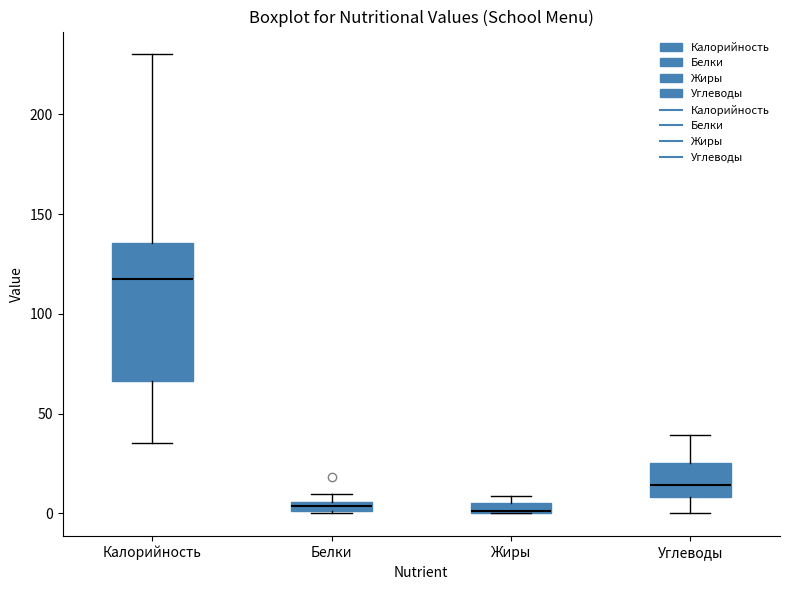

Comparing the boxes themselves (not the whiskers), which one is the tallest?

Калорийность